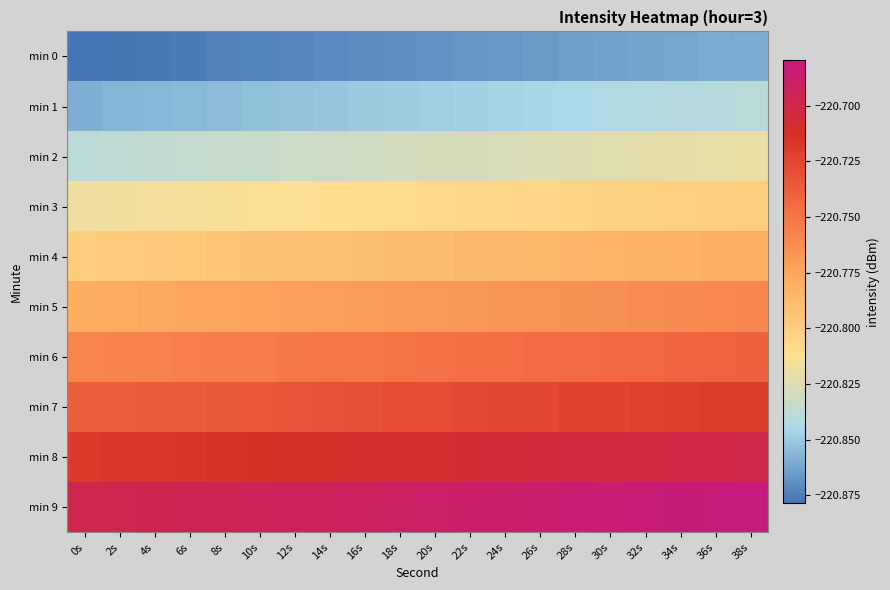

What is the smallest value displayed?

-220.9